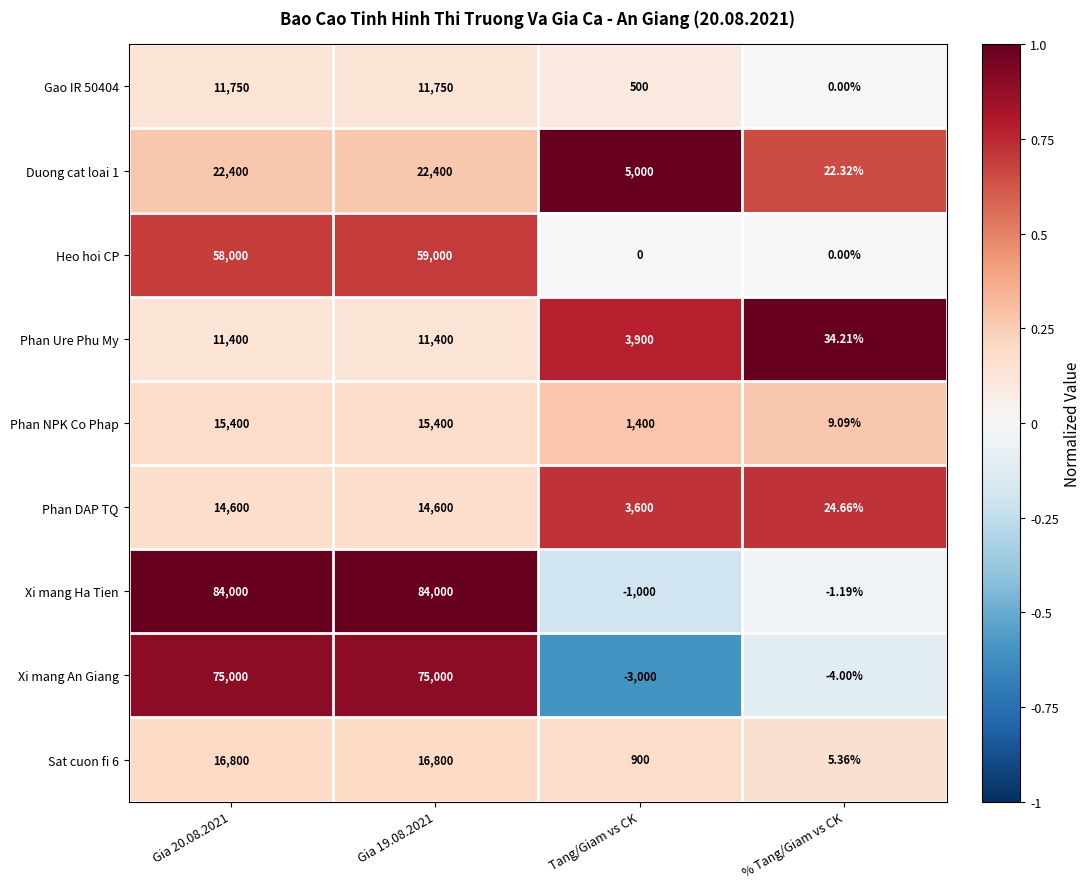

How many values in the Gao IR 50404 series are below 11750?

2